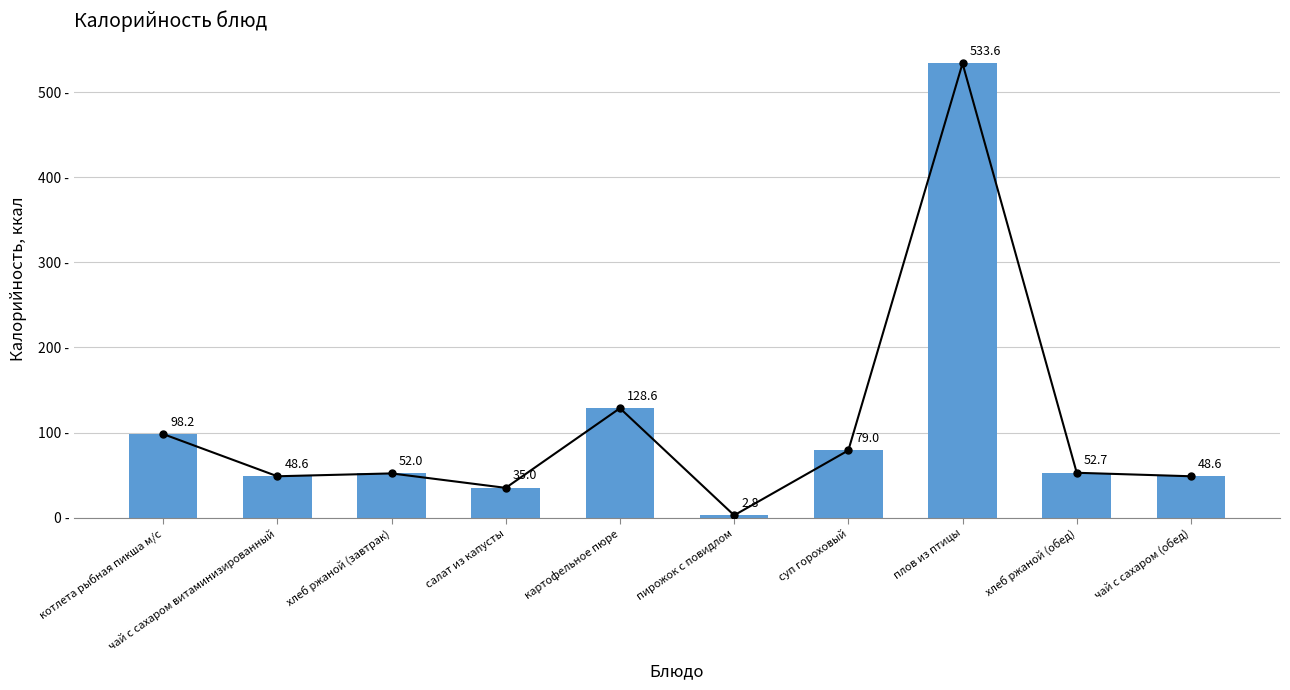

Reading left to right, list all the values displayed in this chart.

98.2	48.6	52.0	35.0	128.6	2.8	79.0	533.6	52.7	48.6